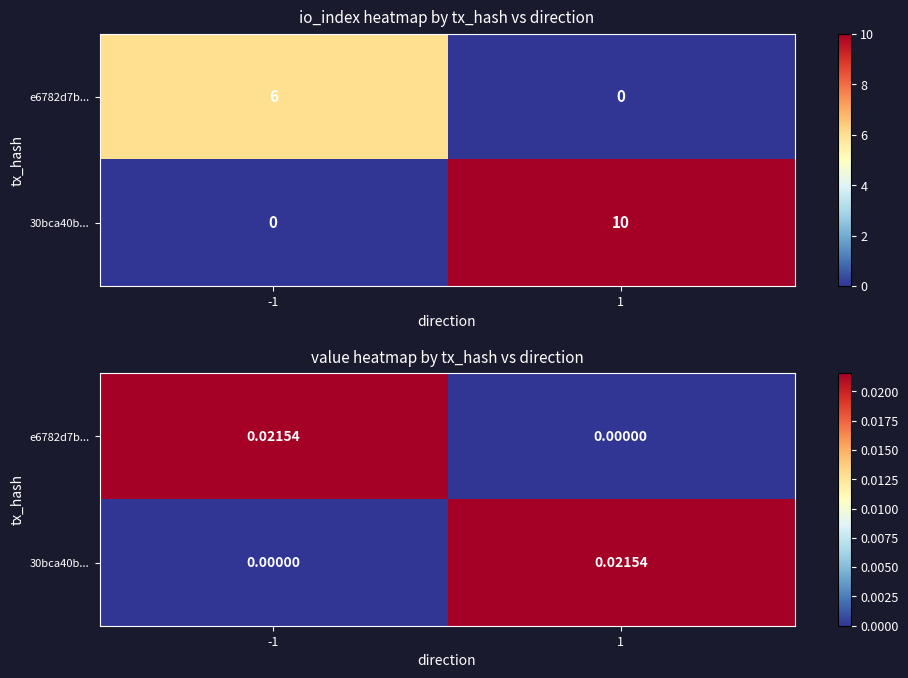

The e6782d7b... series shows 0.0 at 1. True or false?

True